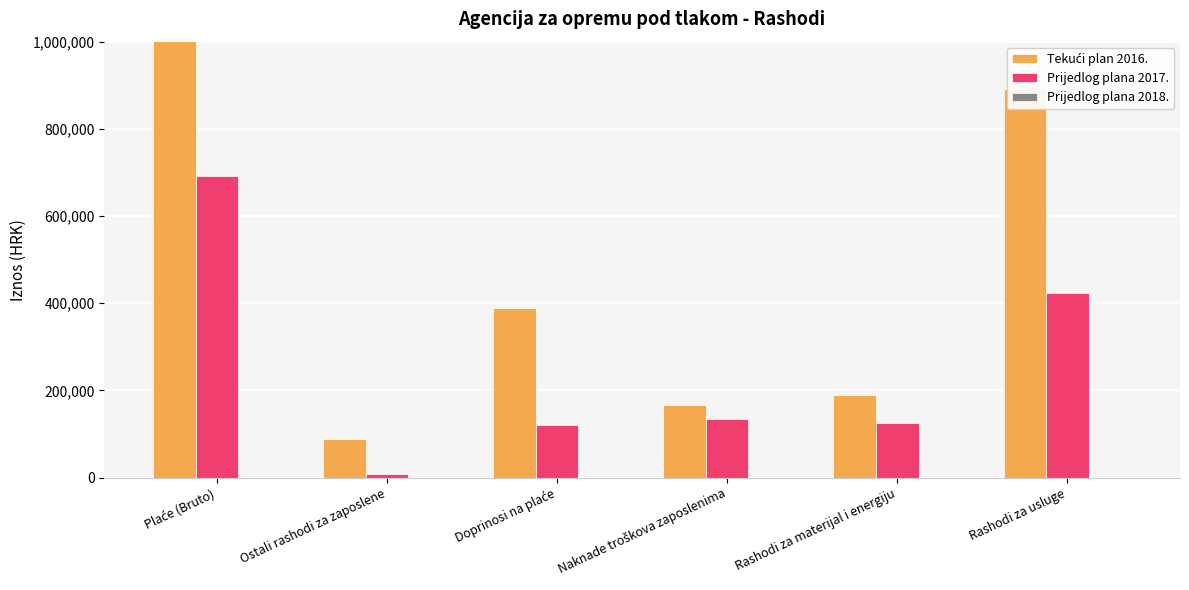

How many values in the Tekući plan 2016. series are below 388700?

3